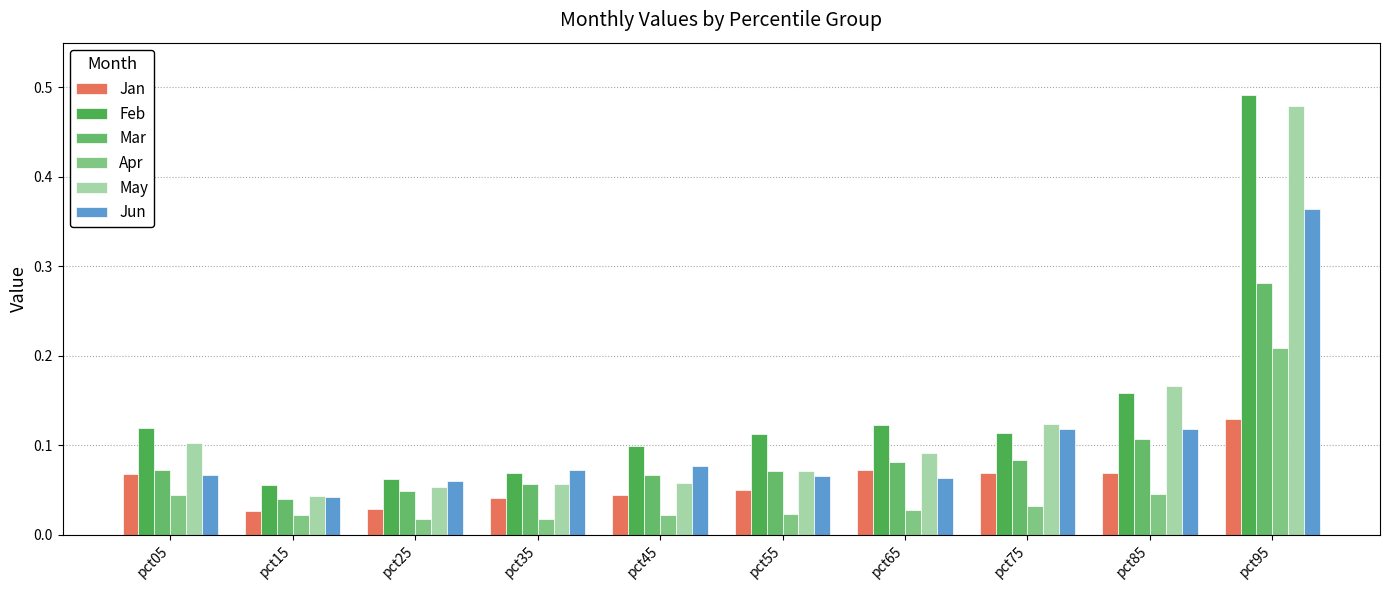

How many data points does each series have?

10